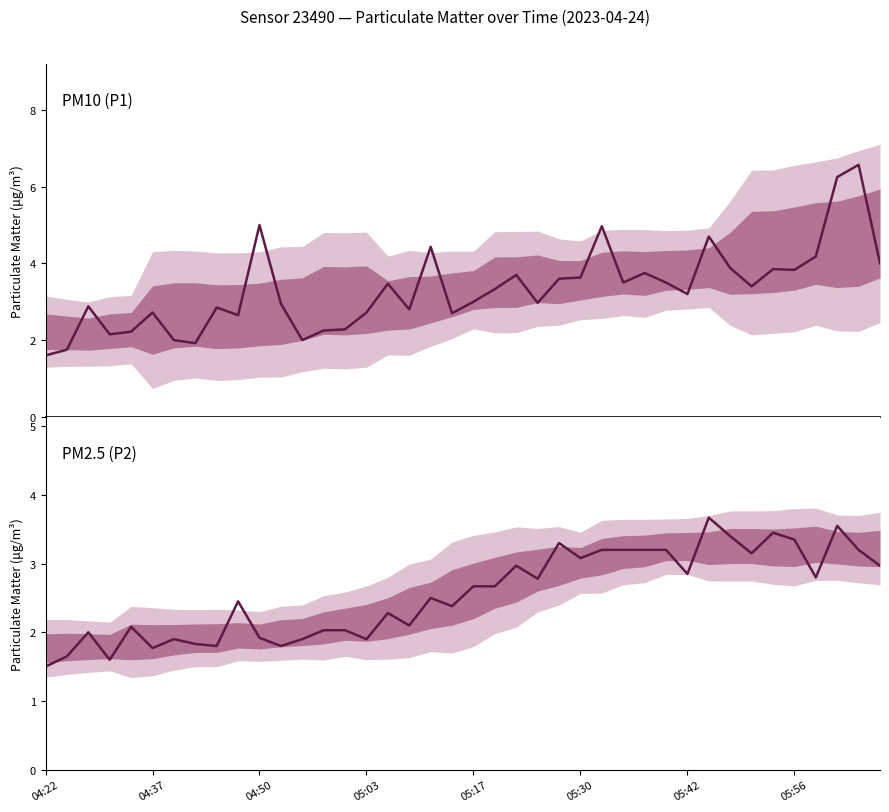

True or false: P1 has a value of 3.8 at 28.

True